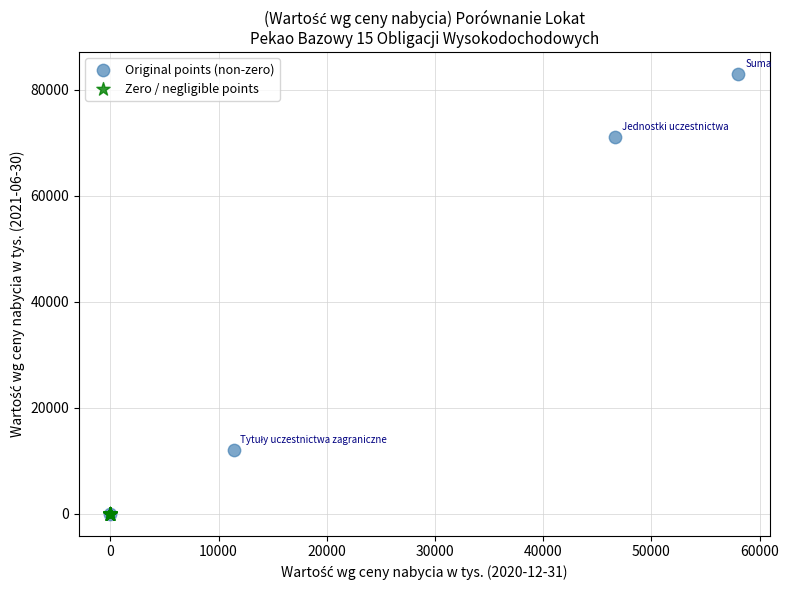

Which series reaches the maximum Y coordinate?

Original points (non-zero)